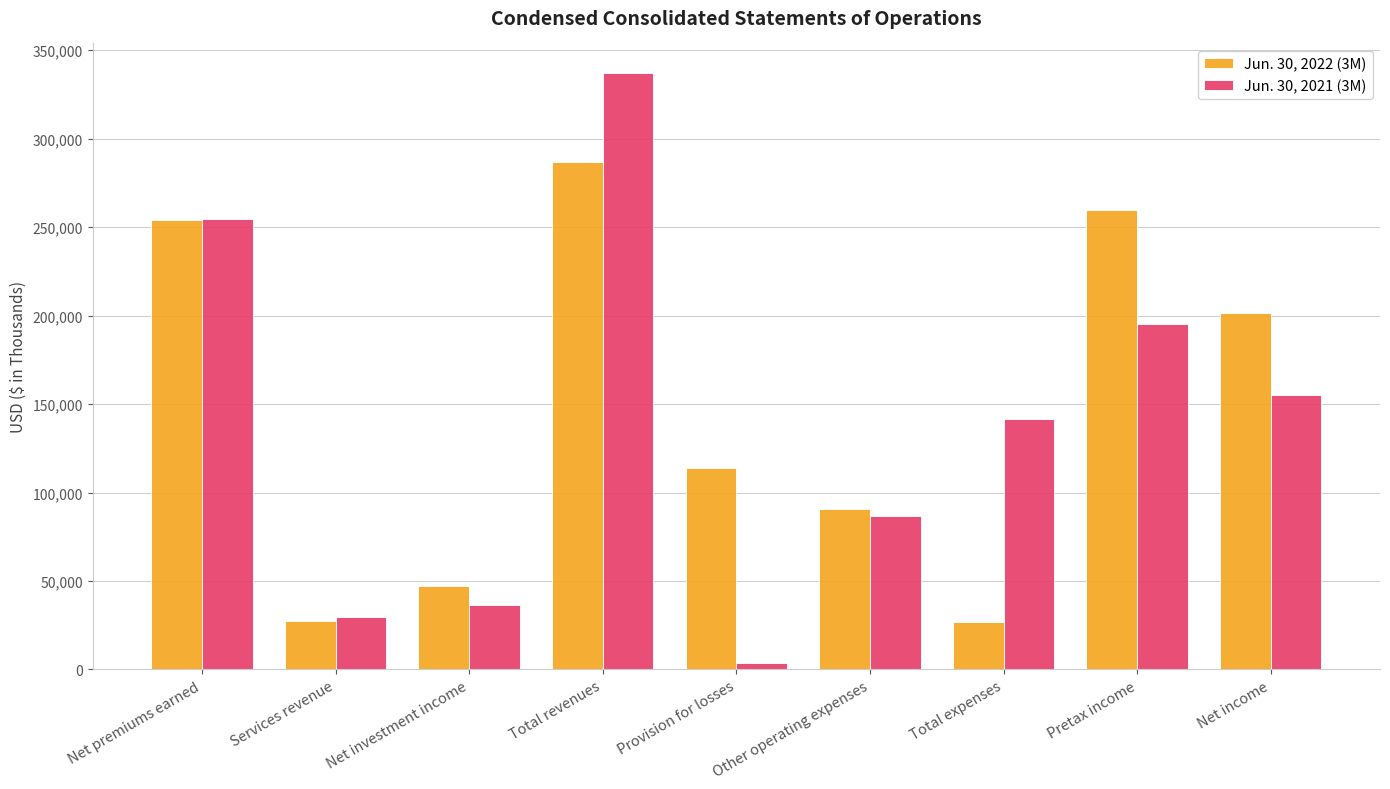

What is the difference between the maximum and minimum values in the Jun. 30, 2022 (3M) series?

259880